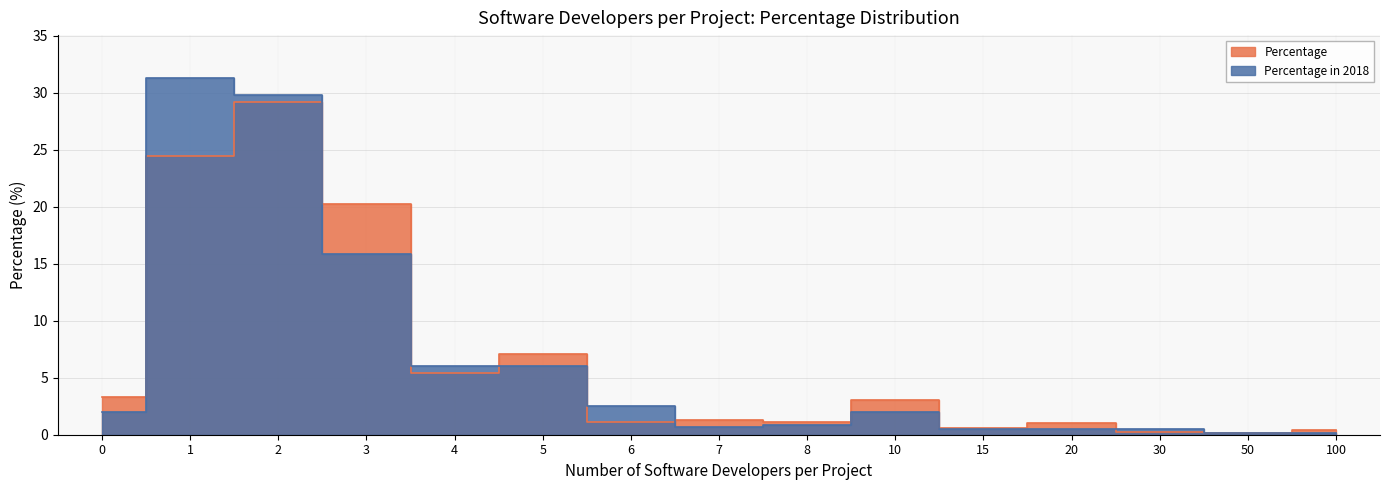

True or false: Percentage in 2018 has more than 0 points higher than both neighbors.

True